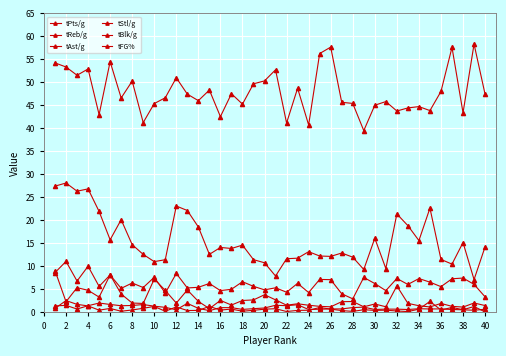

What is the average value of the tStl/g series?

1.0